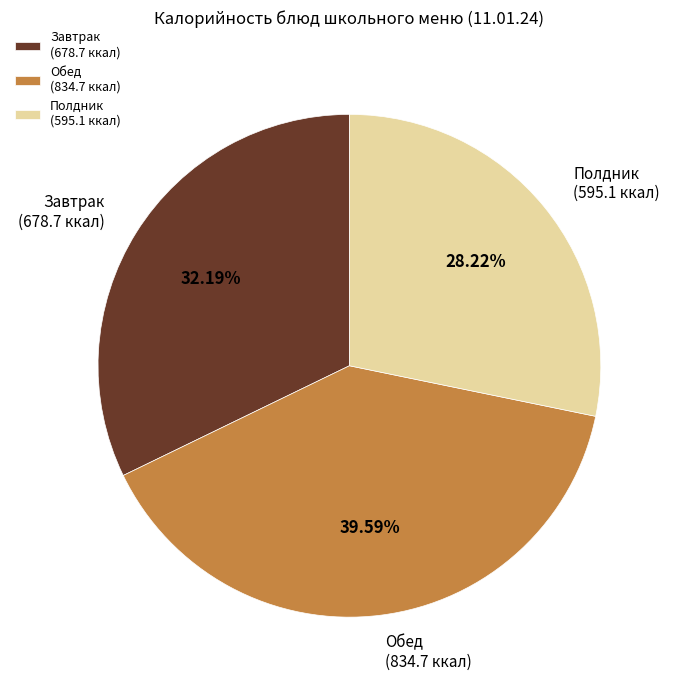

Count the number of slices in the pie.

3